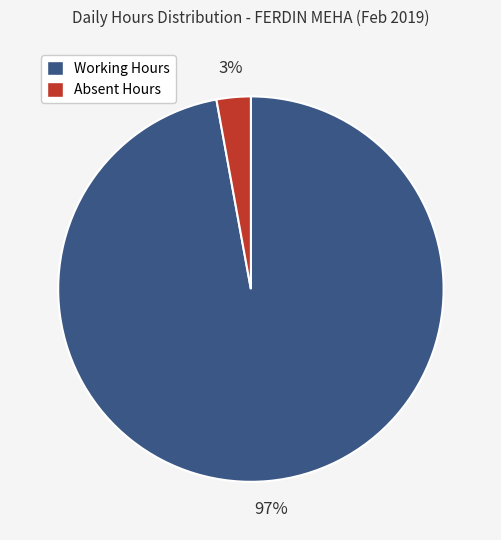

Does any single category account for the majority?

Yes